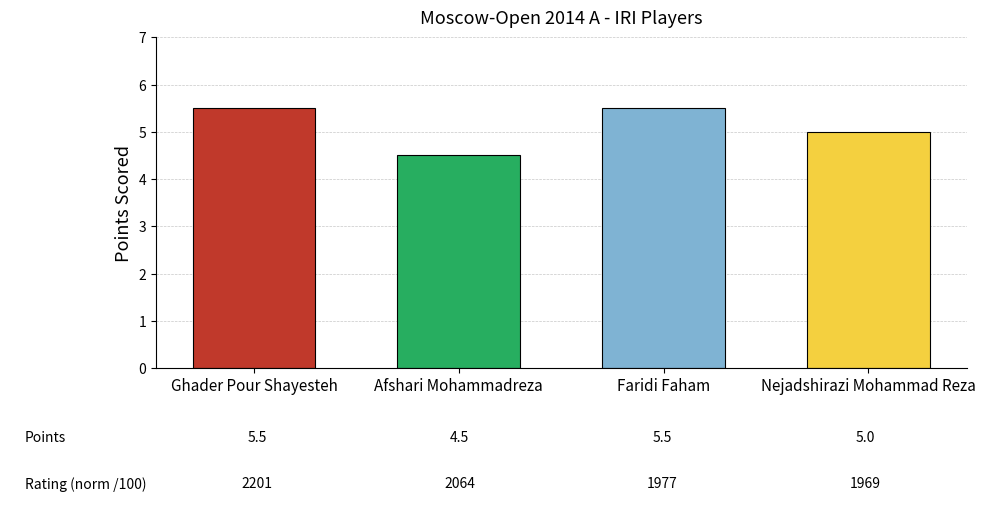

What is the sum of all values?

20.5